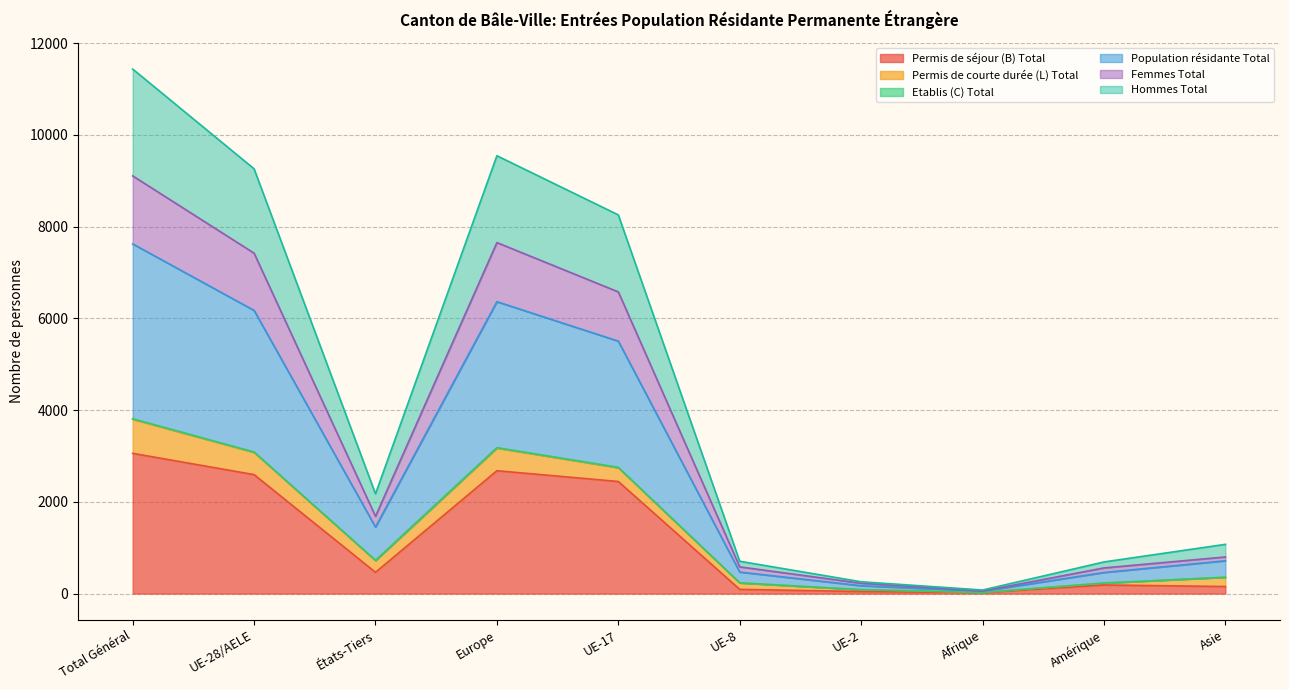

Which category has the lowest value across all series?

Afrique